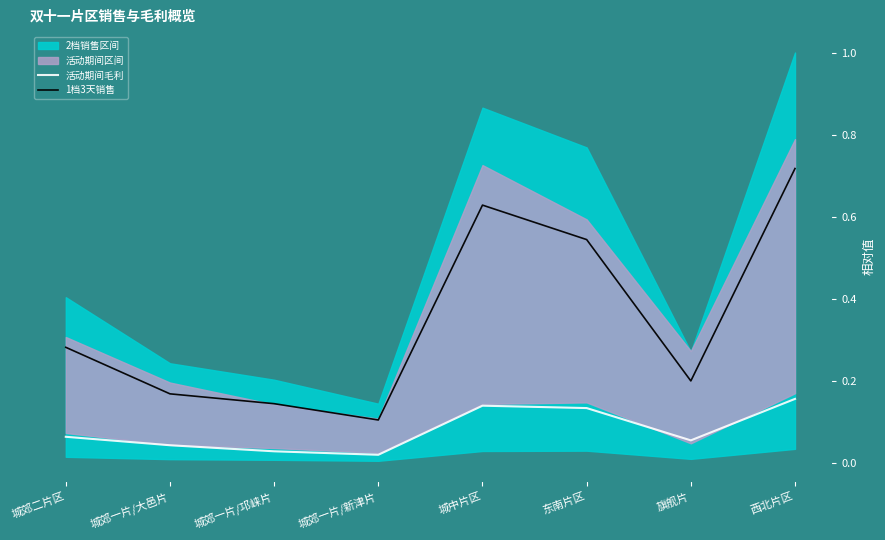

What is the label of the 4th point from the right?

城中片区